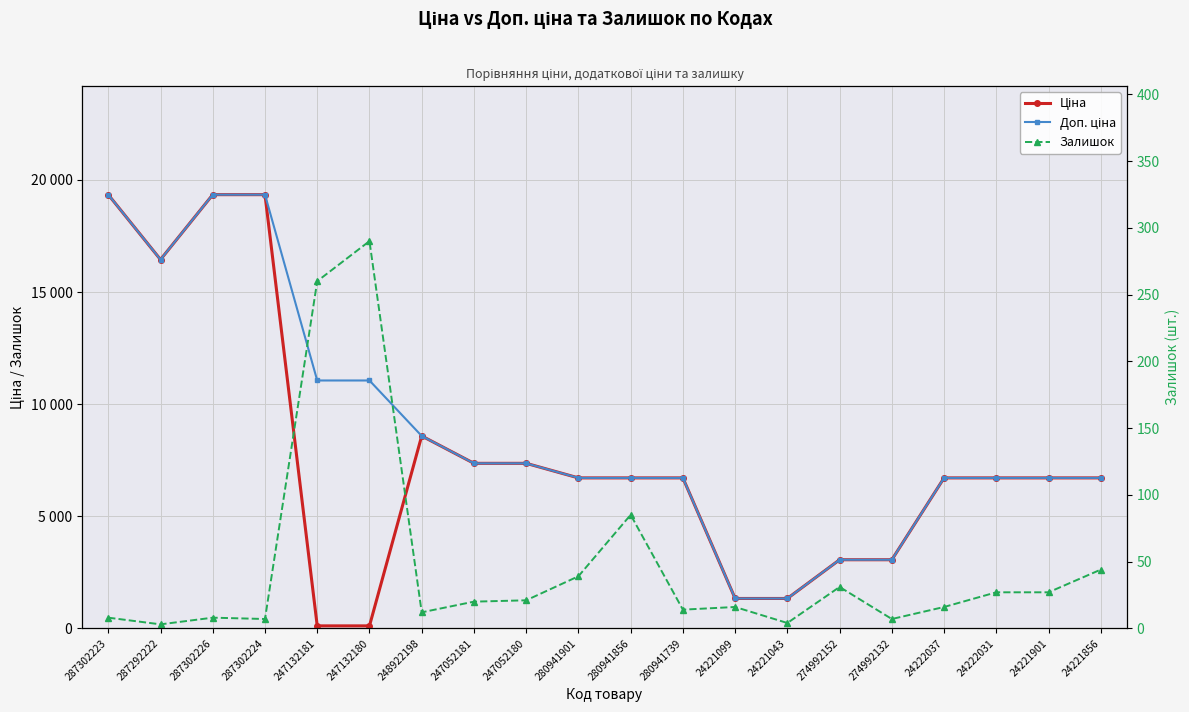

Between 24221099 and 274992132, which series saw the biggest shift?

Ціна